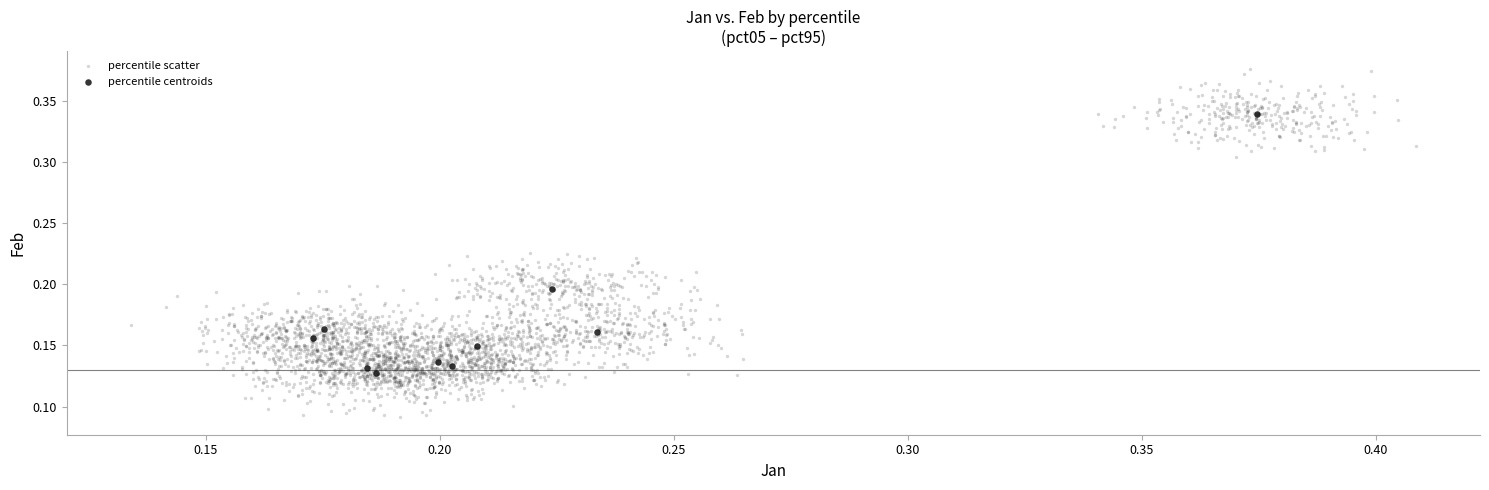

Which series has the largest Y range (max minus min)?

percentile scatter